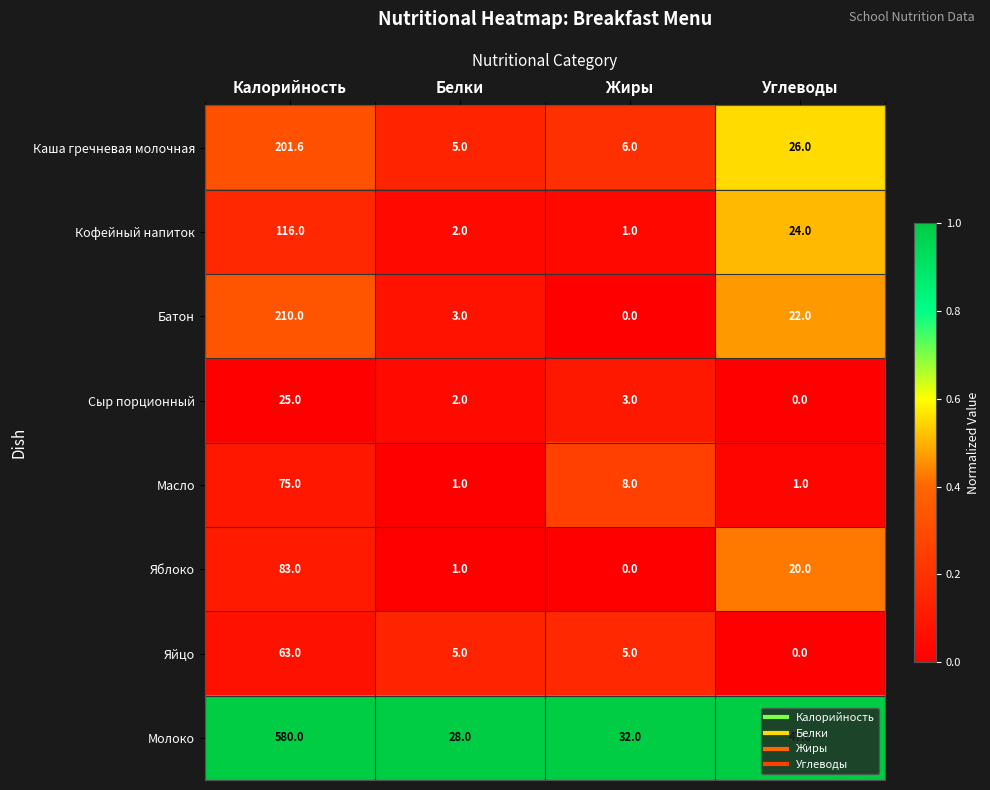

At which label is Батон closest to 105?

Углеводы